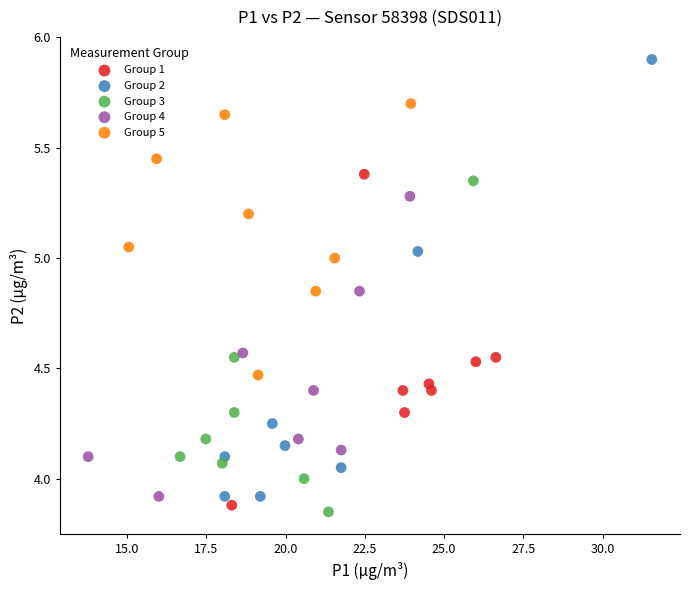

Which series has the widest spread of Y values?

Group 2